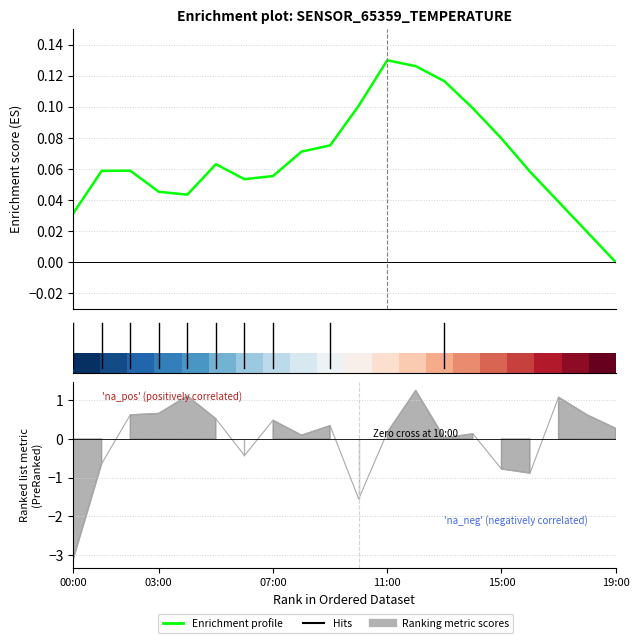

At which label is Enrichment profile closest to 0?

19:00